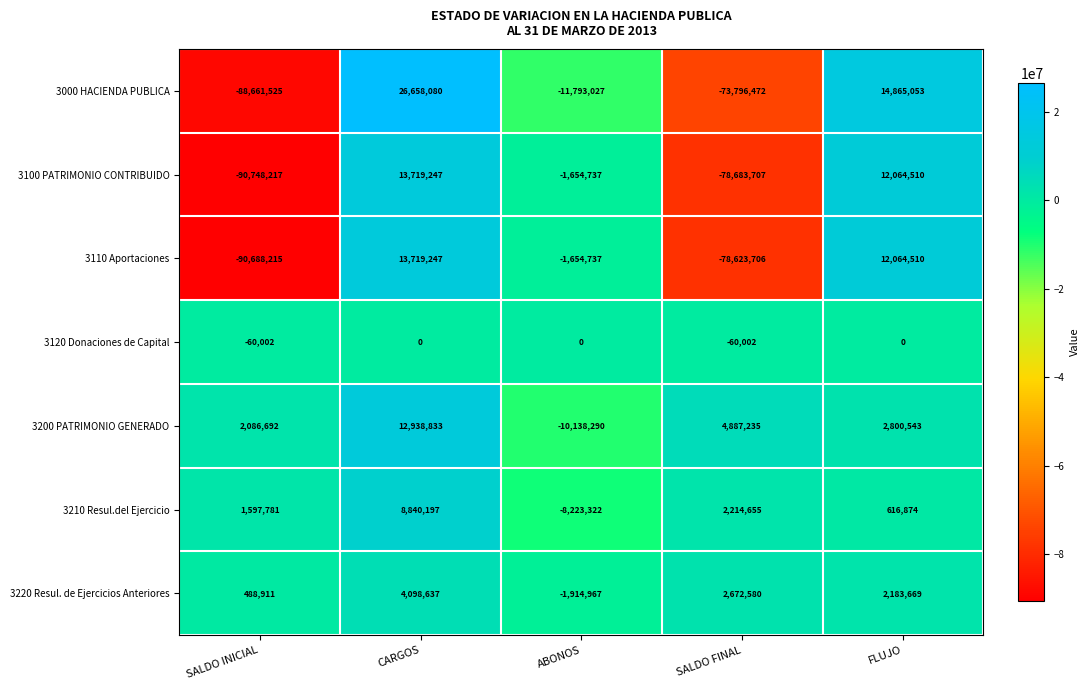

Which series has the widest spread of values?

3000 HACIENDA PUBLICA